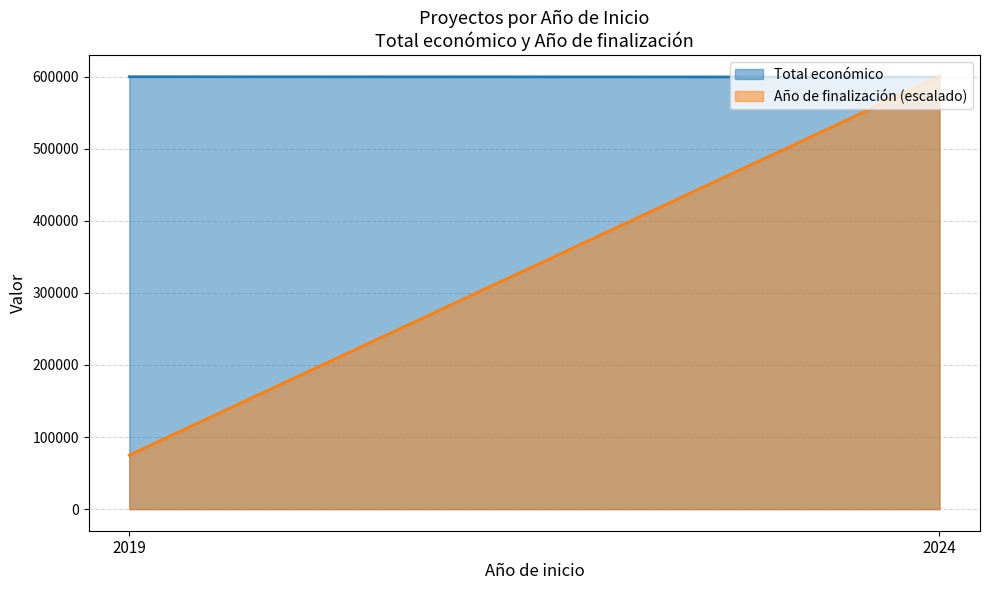

Which series changed the most between 2019 and 2024?

Año de finalización (escalado)